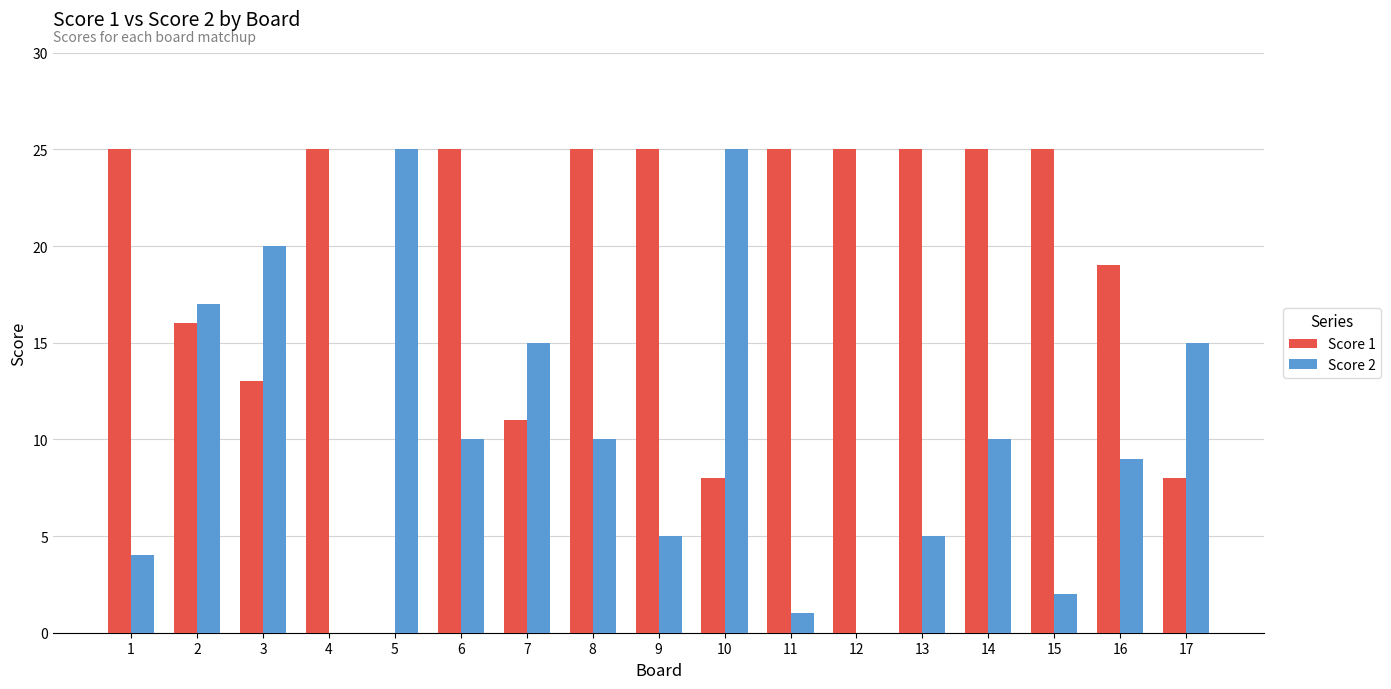

What is the maximum value shown in the chart?

25